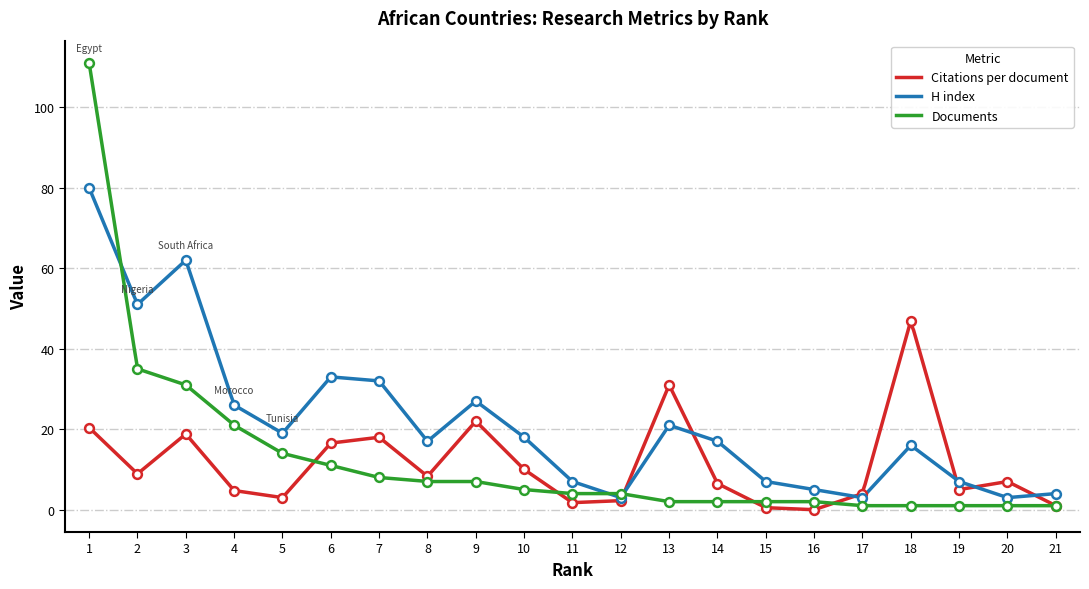

At which category is the sum across all series the highest?

1